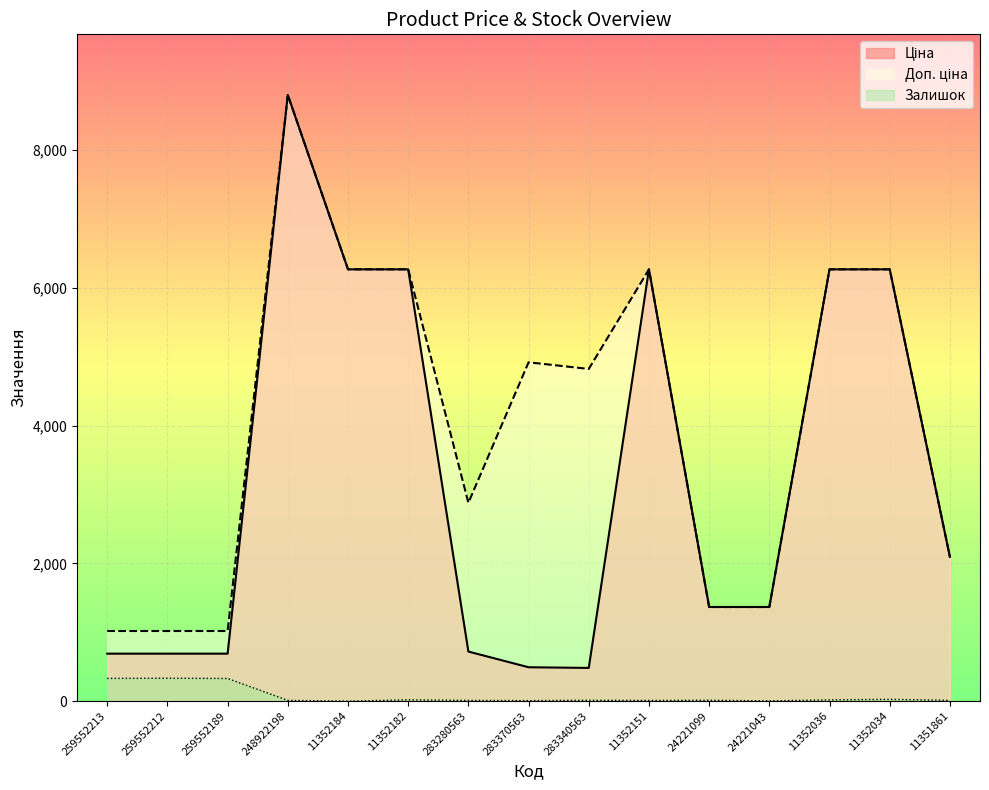

What is the difference between the highest and lowest values at 259552212?

684.8